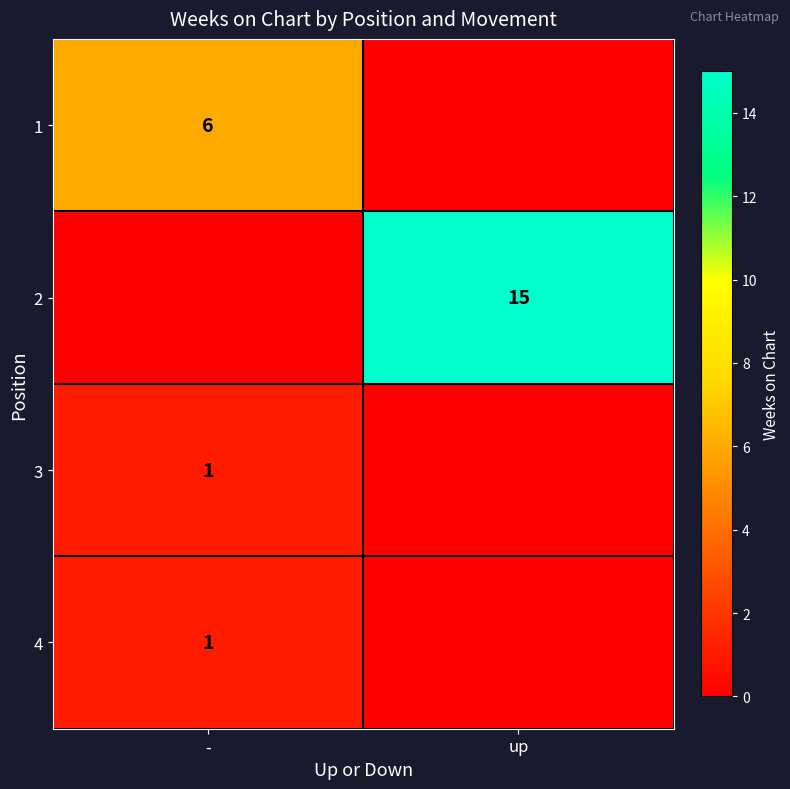

True or false: 4 has a value of 1 at -.

True